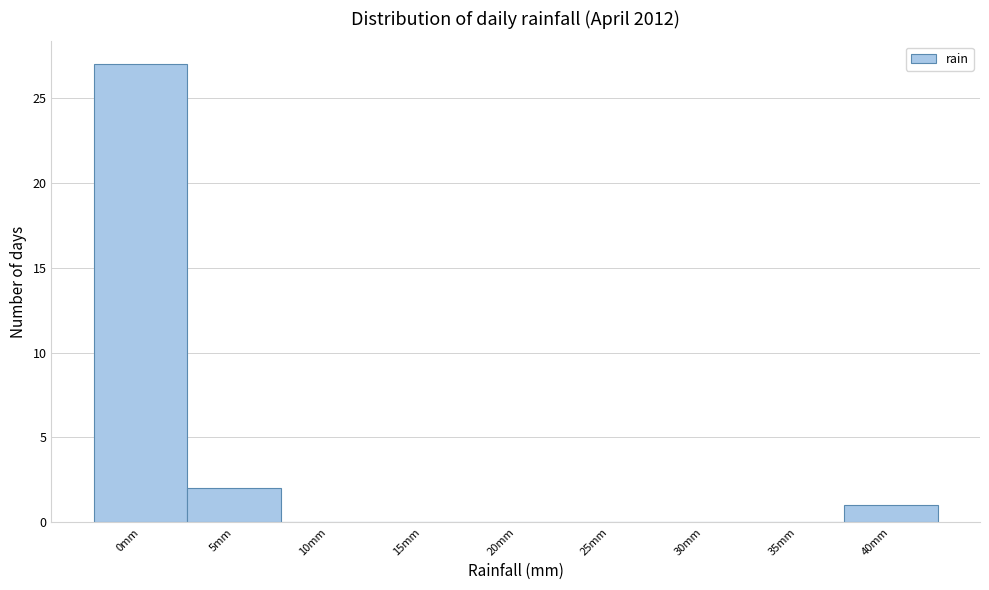

Reading left to right, transcribe all the data shown in this chart.

0mm=27	5mm=2	10mm=0	15mm=0	20mm=0	25mm=0	30mm=0	35mm=0	40mm=1